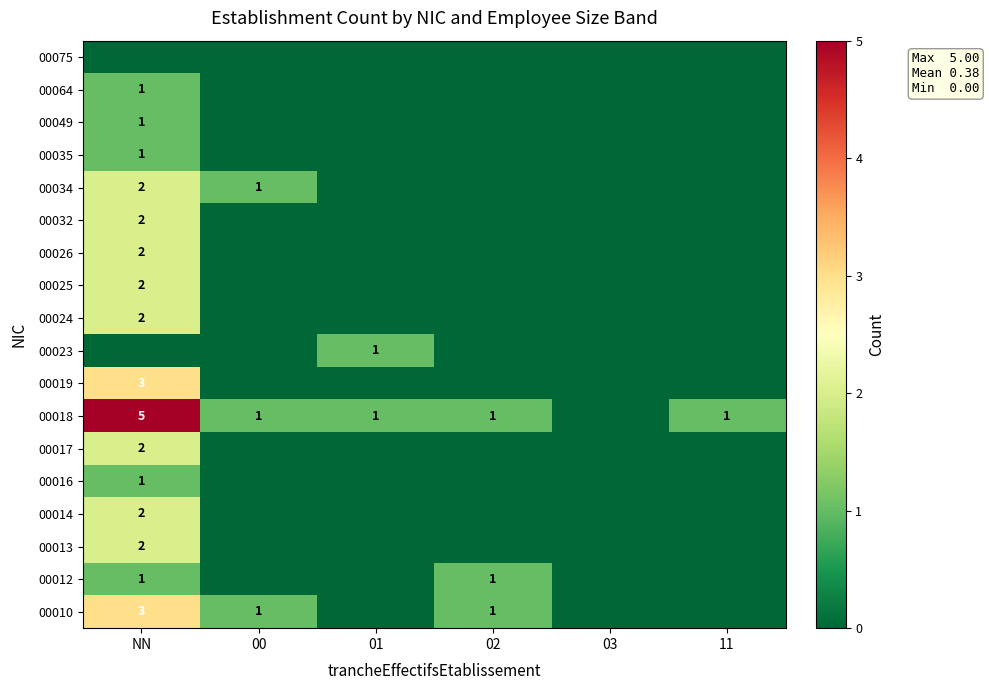

The value of 00019 at NN is 4. True or false?

False